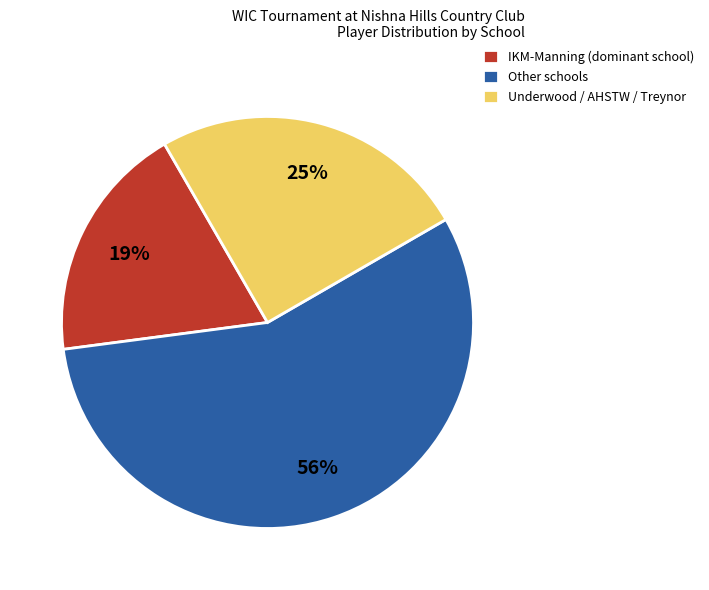

Which has a higher value, Other schools or Underwood / AHSTW / Treynor?

Other schools